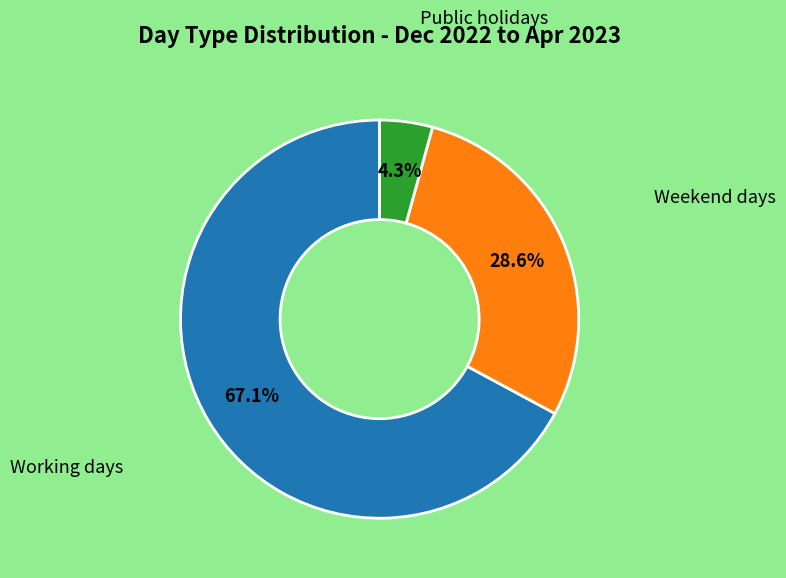

Is there any slice that represents more than half of the pie?

Yes